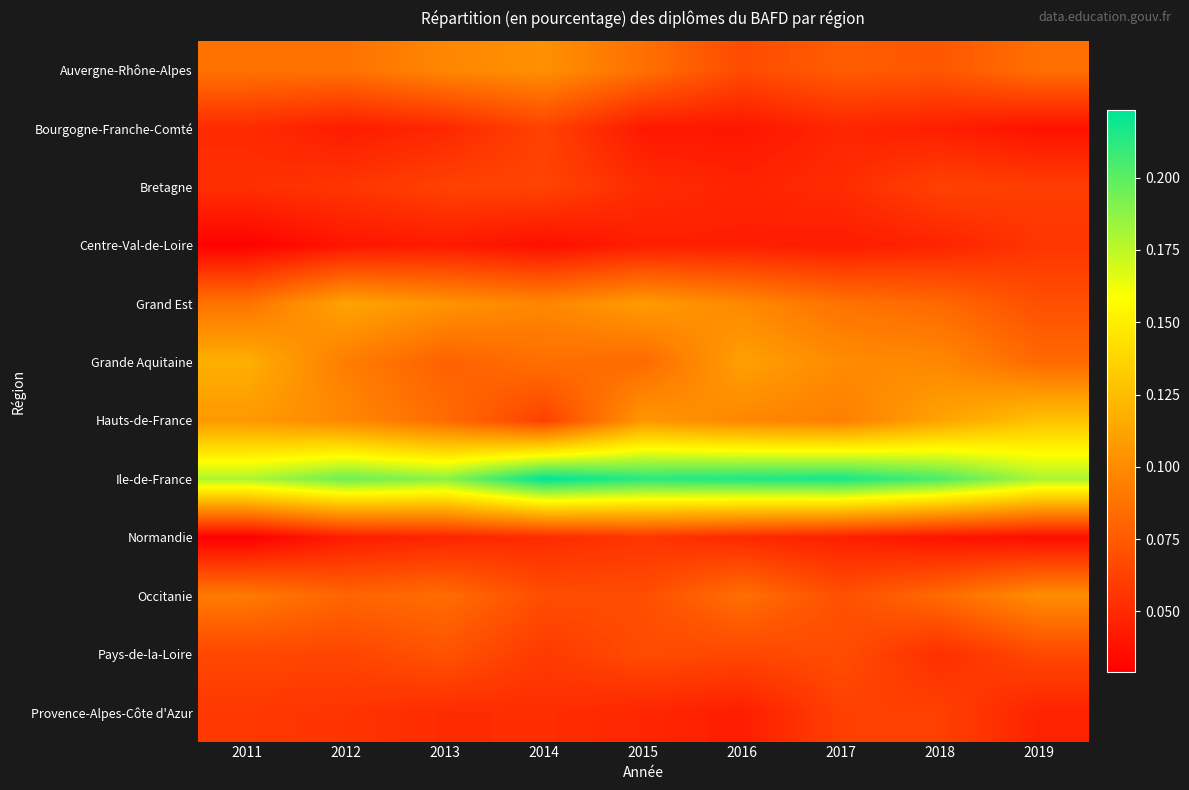

At how many categories does at least one series exceed 0?

9